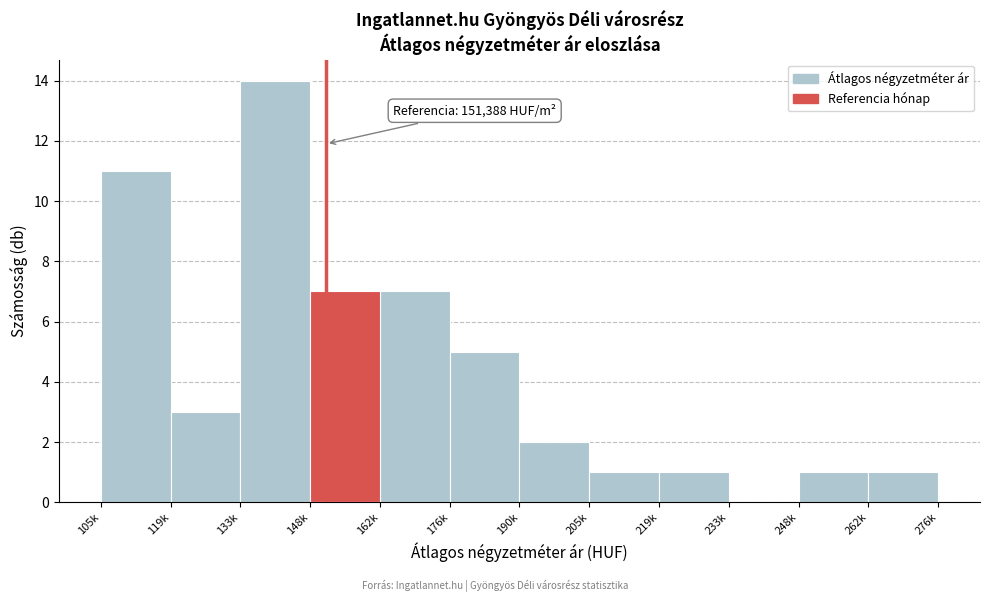

Reading right to left, extract all data points from this chart.

262k=1	248k=1	233k=0	219k=1	205k=1	190k=2	176k=5	162k=7	148k=7	133k=14	119k=3	105k=11